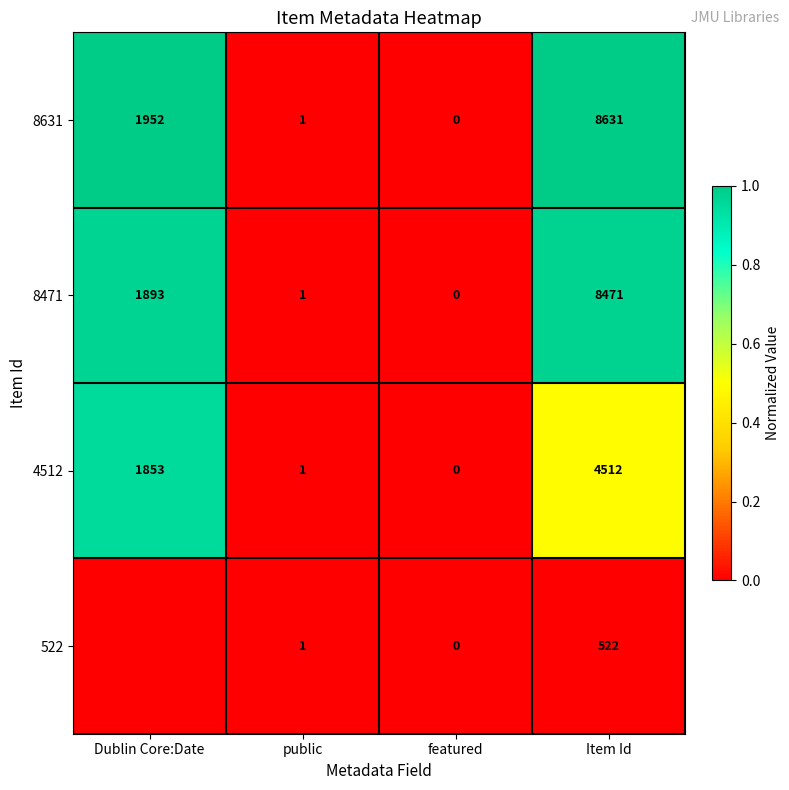

Where is 4512 nearest to the value 2256?

Dublin Core:Date